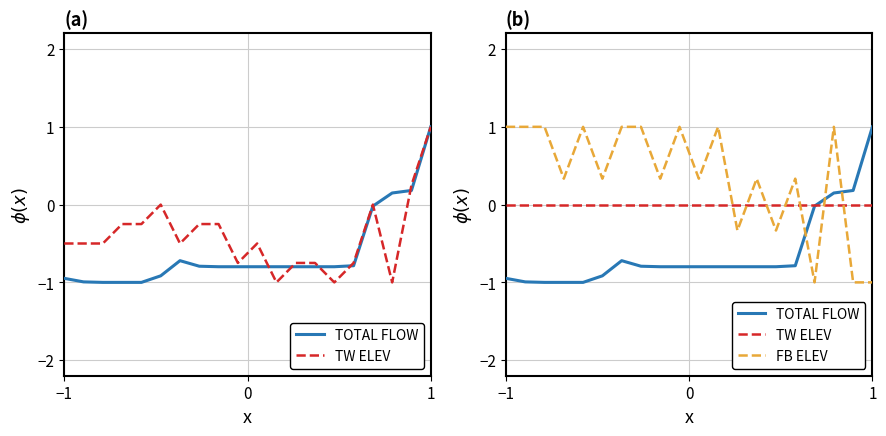

Which category has the highest value across all series?

1